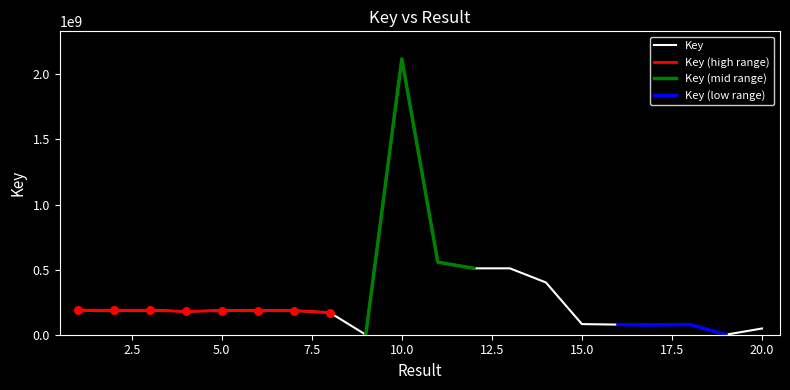

Which has a higher value, 8 or 4?

4